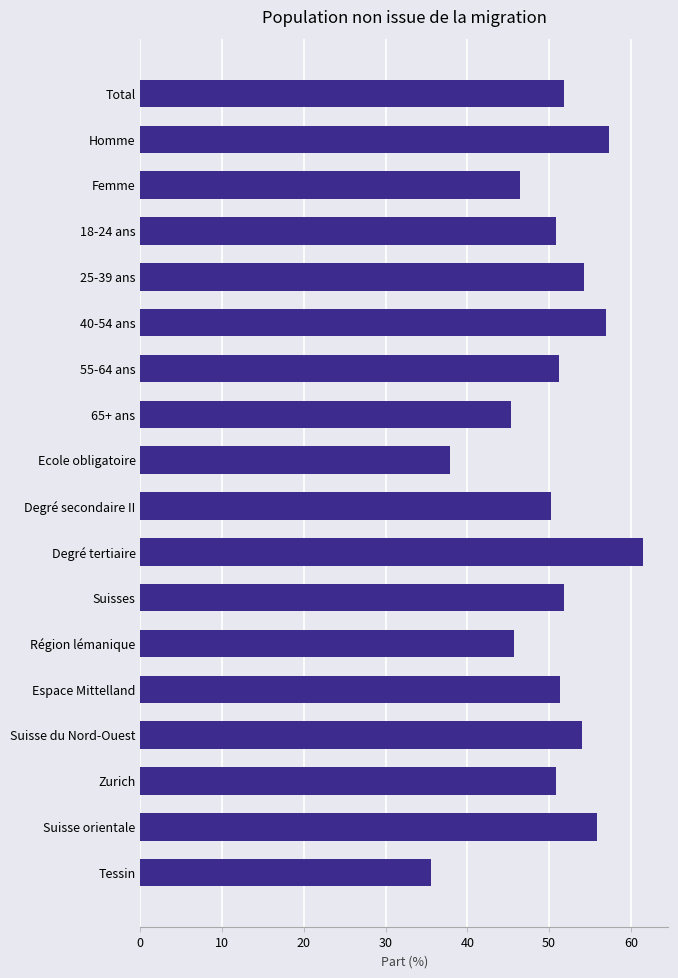

At which category does the chart reach its peak across all series?

Degré tertiaire